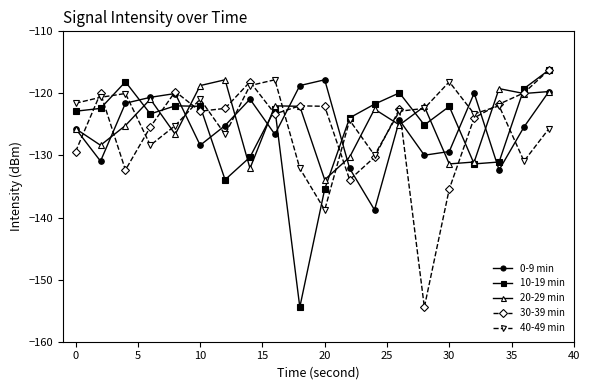

What is the value of the 30-39 min point at the 3rd from the left?

-132.3